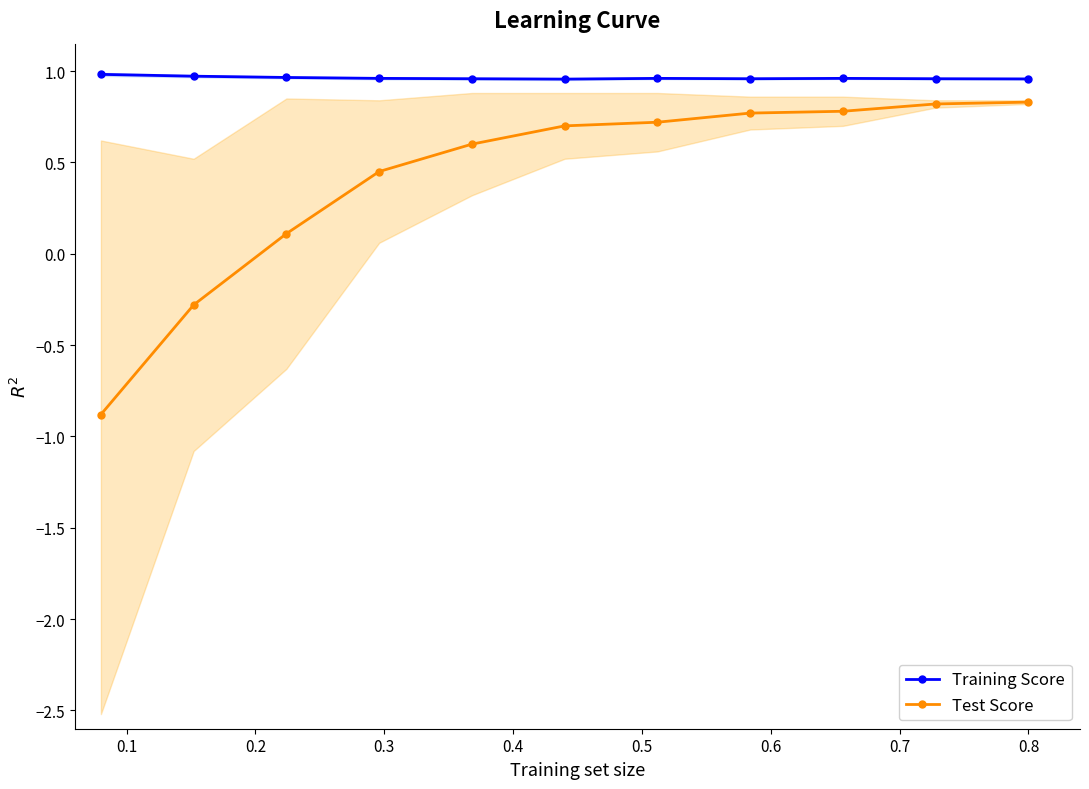

Reading left to right, extract all data points from this chart.

Training Score: 1.0	1.0	1.0	1.0	1.0	1.0	1.0	1.0	1.0	1.0	1.0
Test Score: -0.9	-0.3	0.1	0.5	0.6	0.7	0.7	0.8	0.8	0.8	0.8